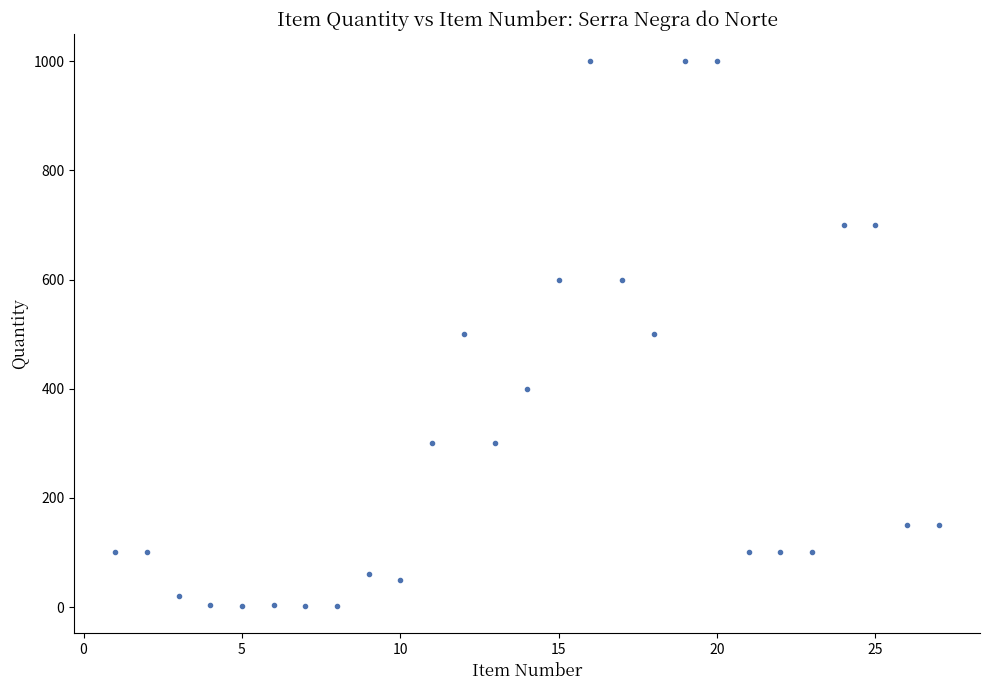

What is the range of X values (max minus min)?

26